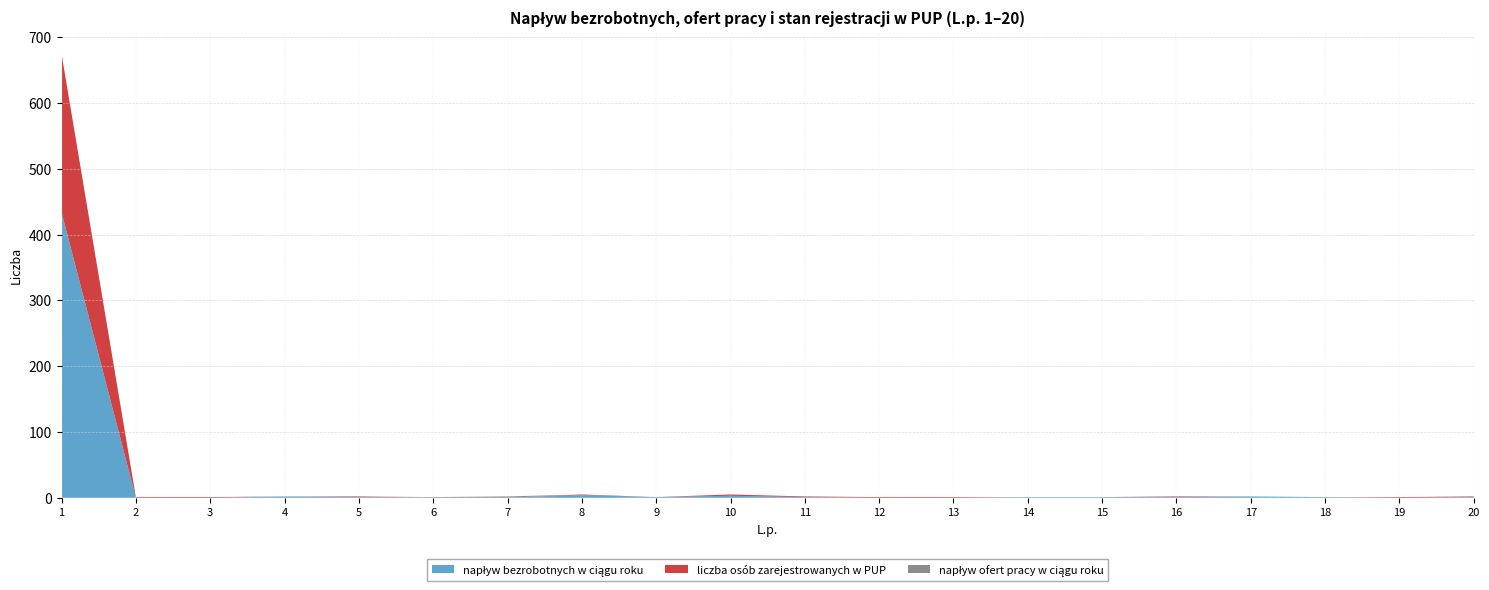

Reading left to right, extract all data points from this chart.

napływ bezrobotnych w ciągu roku: 434	0	0	2	1	0	0	4	1	3	1	0	0	1	1	1	2	1	0	1
liczba osób zarejestrowanych w PUP: 241	1	1	0	1	0	0	1	0	2	1	1	1	0	0	1	0	0	1	1
napływ ofert pracy w ciągu roku: 0	0	0	0	0	1	2	0	0	0	0	0	0	0	0	0	0	0	0	0